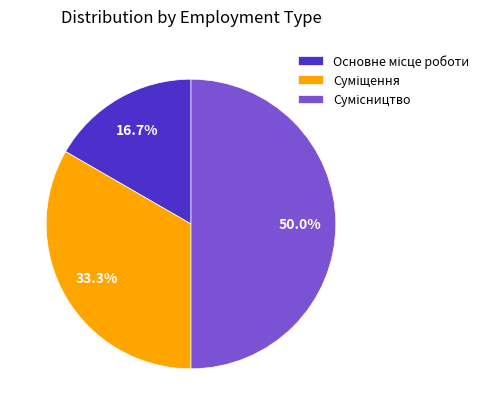

Which slice is the smallest?

Основне місце роботи